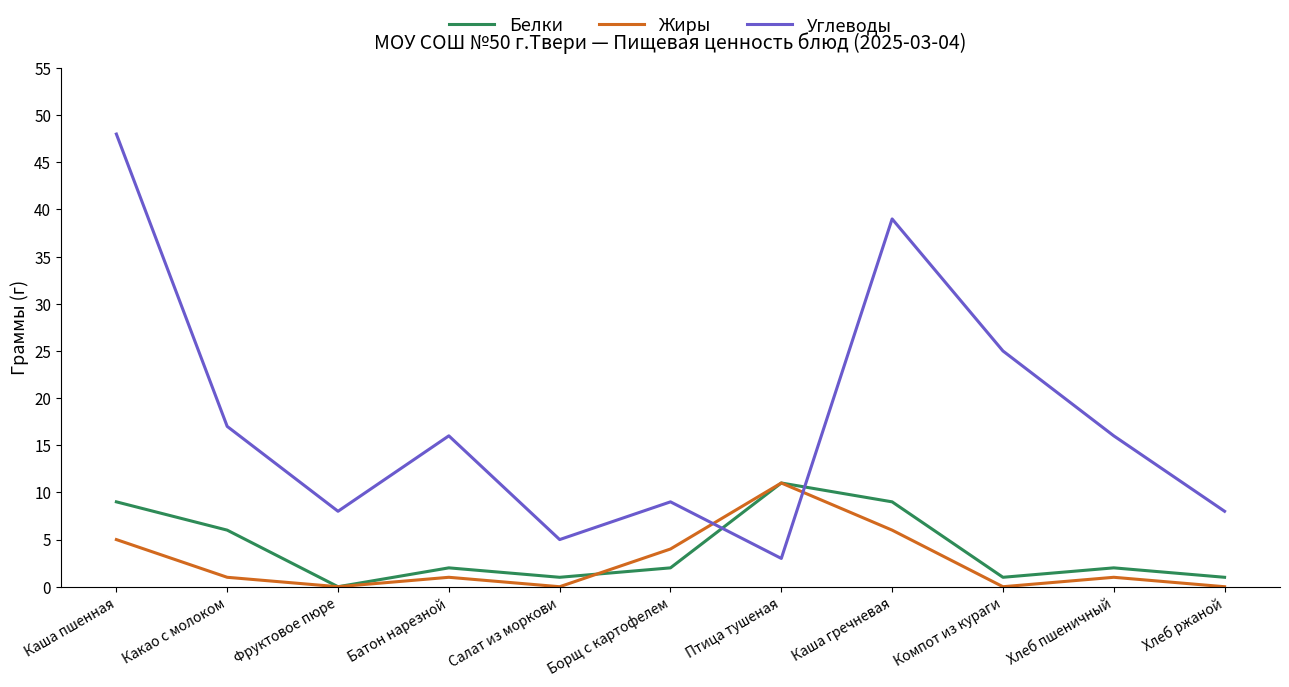

Does the chart display data point markers on the line(s)?

No